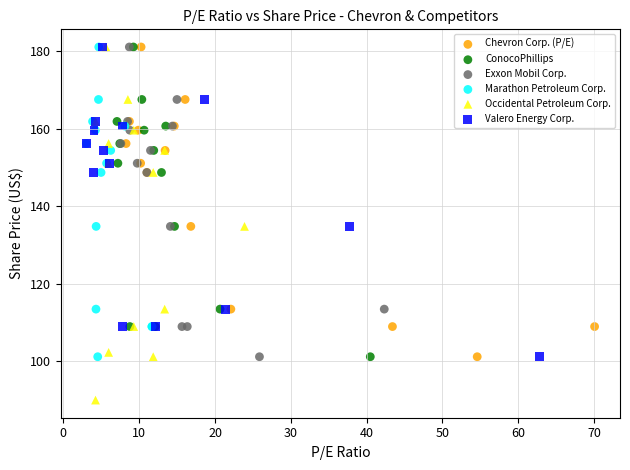

Which series has the widest spread of Y values?

Occidental Petroleum Corp.